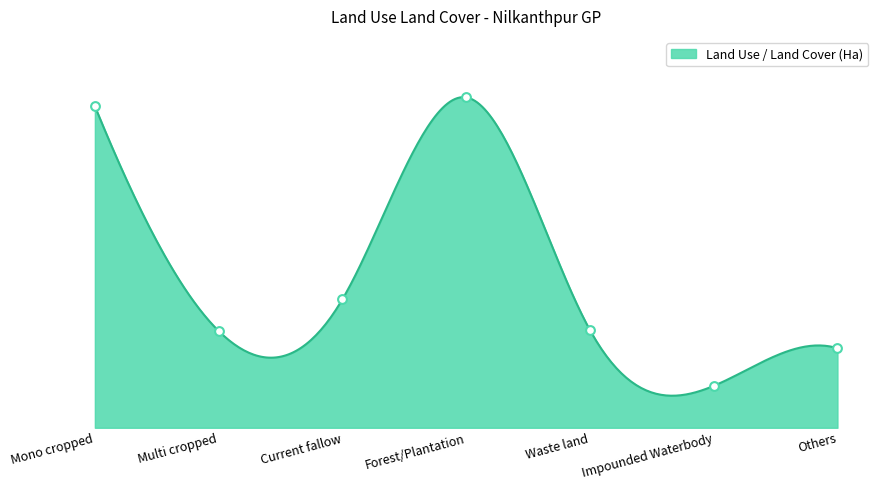

What is the change in value from Mono cropped to Current fallow?

-207.5